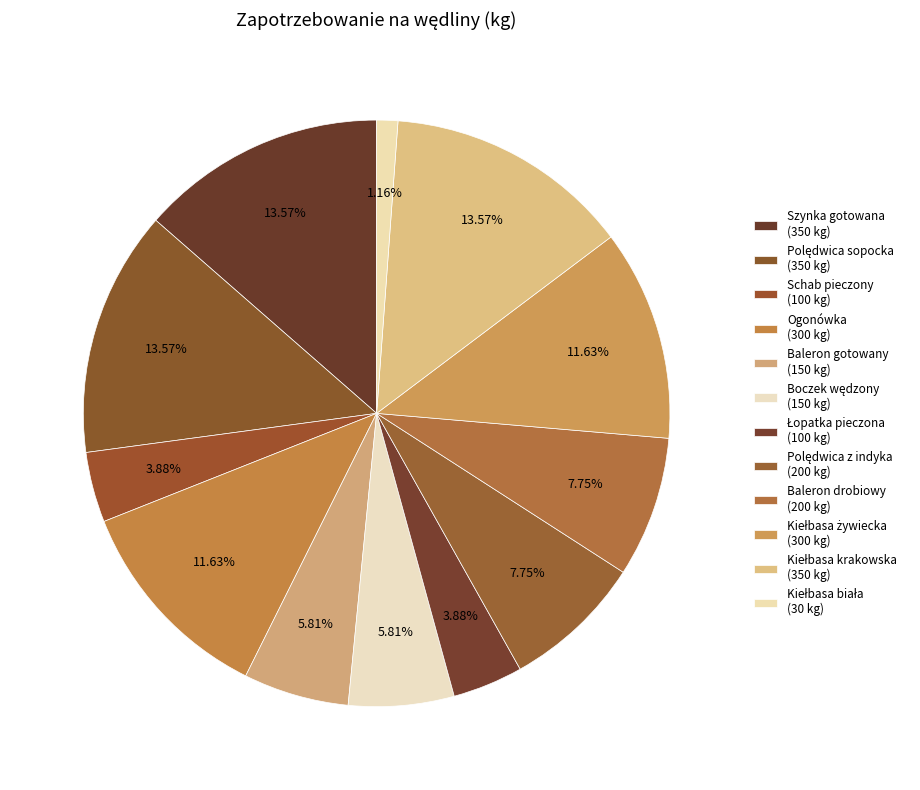

Rank the categories by value from lowest to highest.

Kiełbasa biała, Schab pieczony, Łopatka pieczona, Baleron gotowany, Boczek wędzony, Polędwica z indyka, Baleron drobiowy, Ogonówka, Kiełbasa żywiecka, Szynka gotowana, Polędwica sopocka, Kiełbasa krakowska